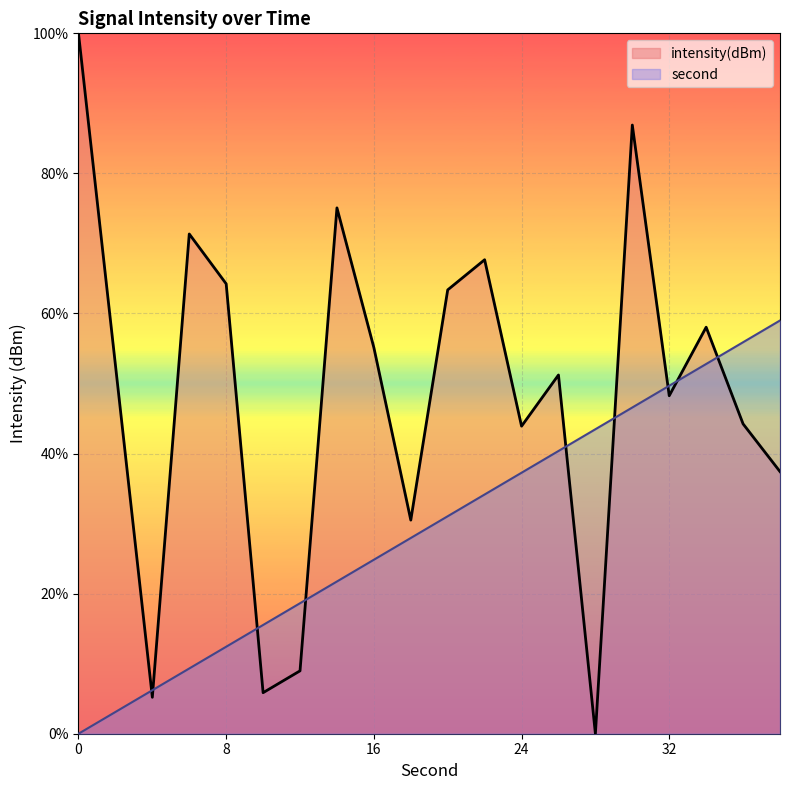

The value of second at 18 is 27.9. True or false?

True